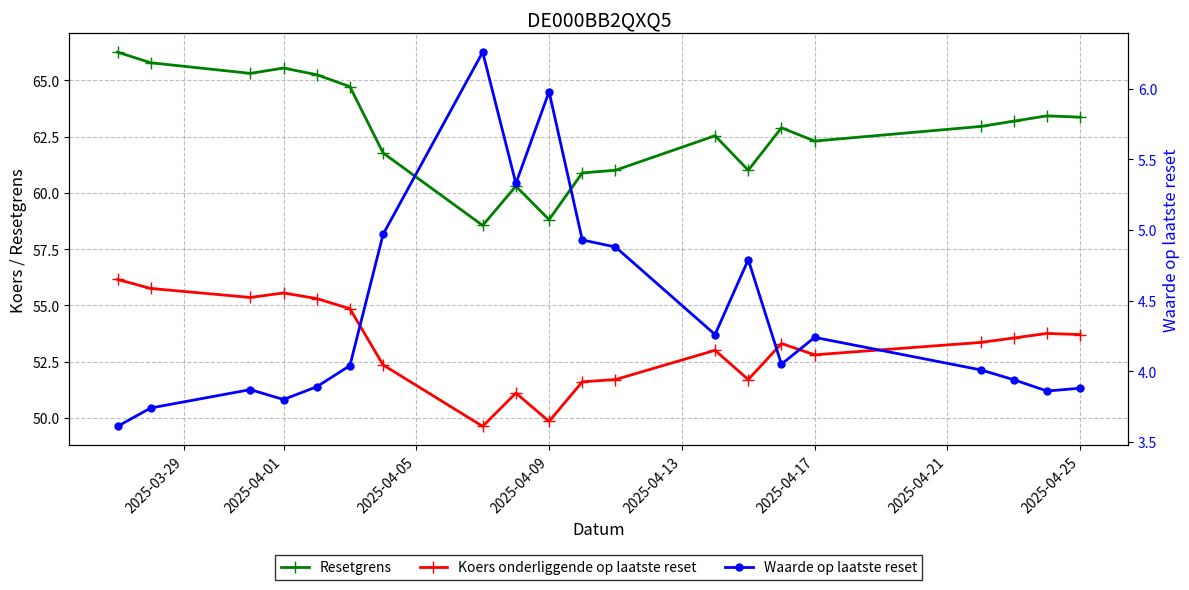

At how many categories does at least one series exceed 30?

20